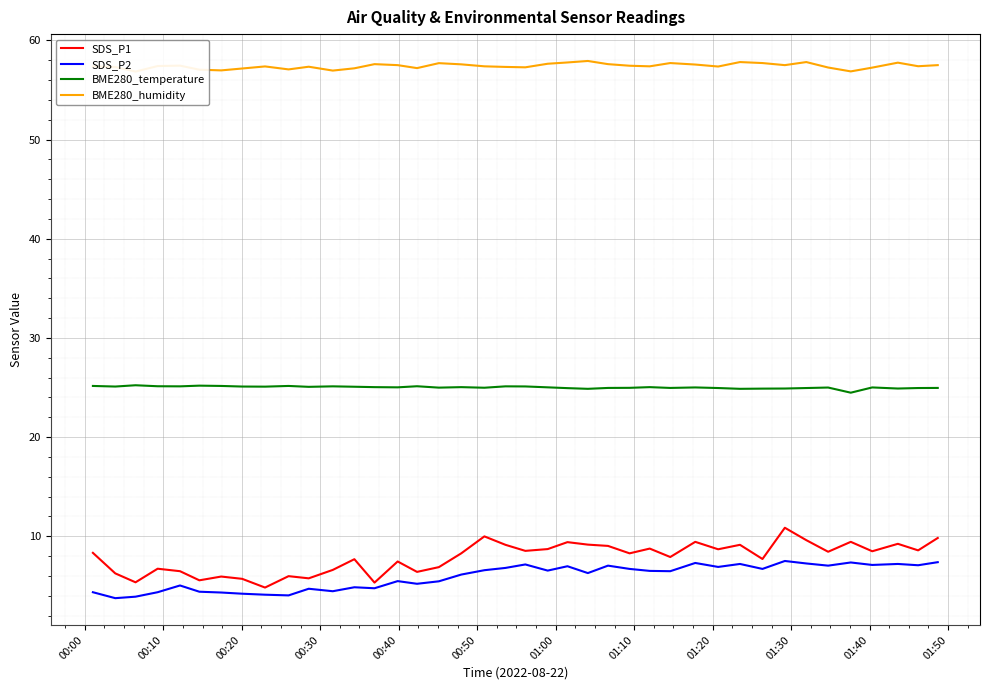

True or false: SDS_P2 and BME280_temperature intersect in this chart.

False